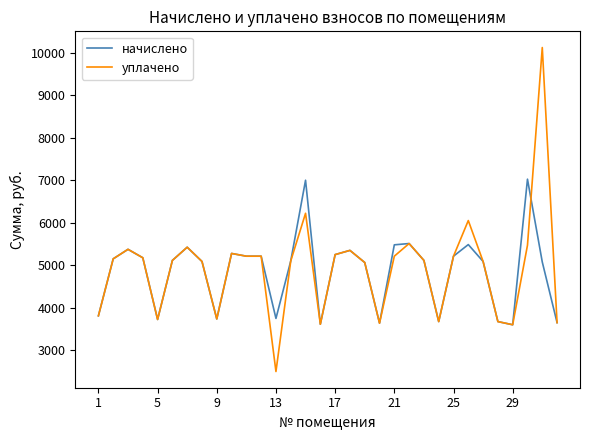

What is the smallest value displayed?

2500.6